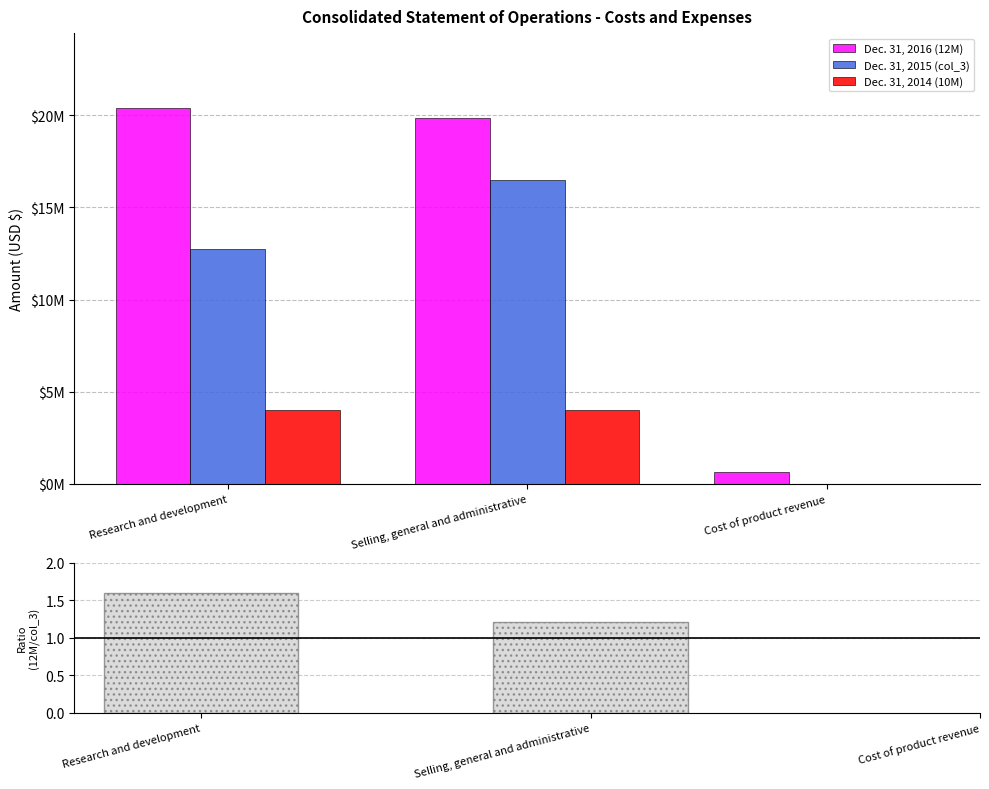

What position from the left is Cost of product revenue?

3